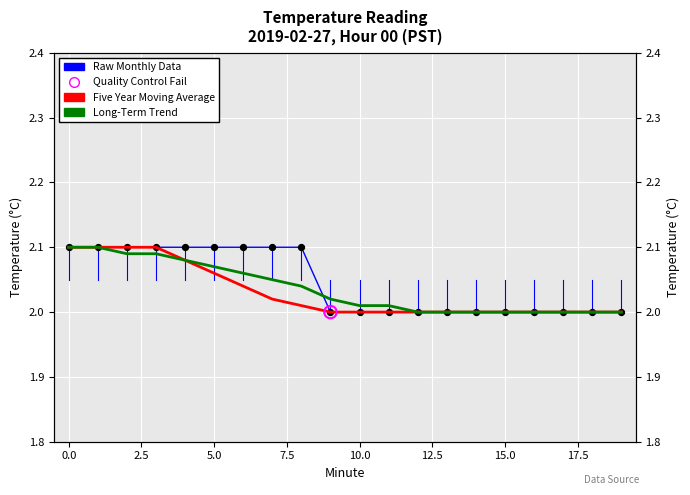

Which series contains the highest Y value?

Raw Monthly Data